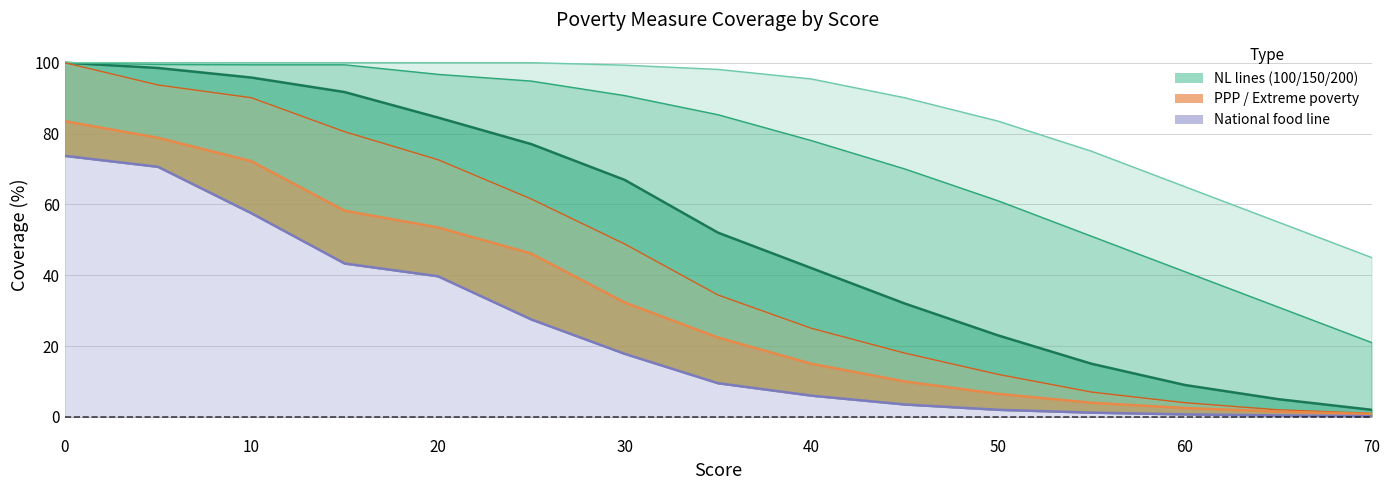

How many lines are shown in the chart?

6